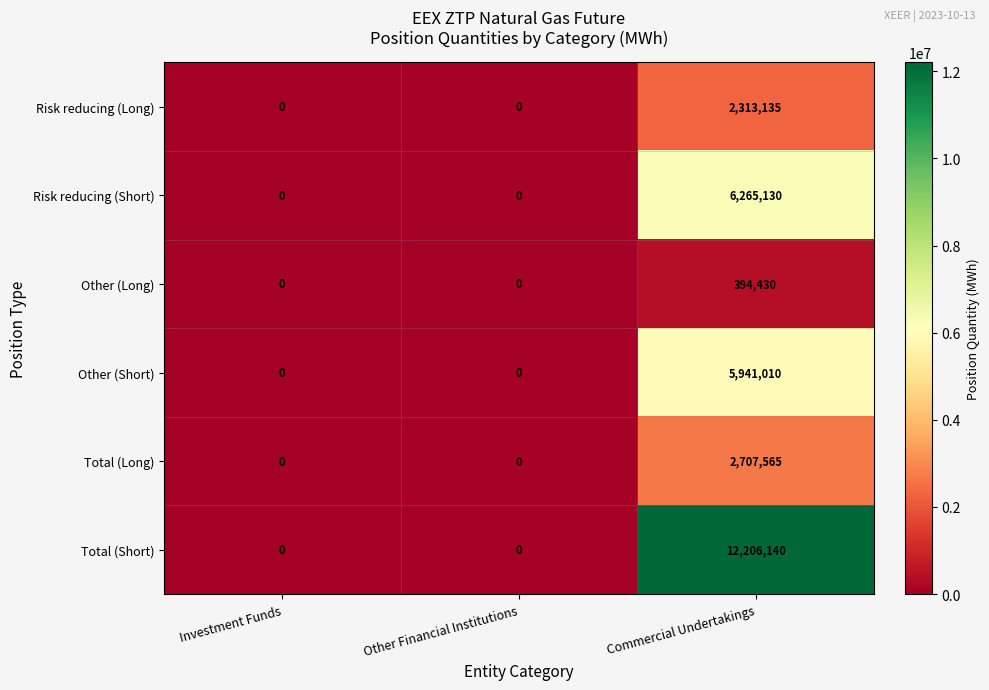

Count the number of data series in this chart.

6